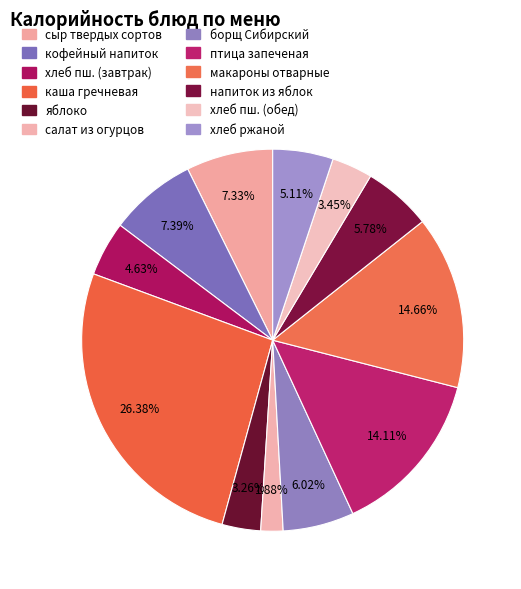

Count the number of slices in the pie.

12